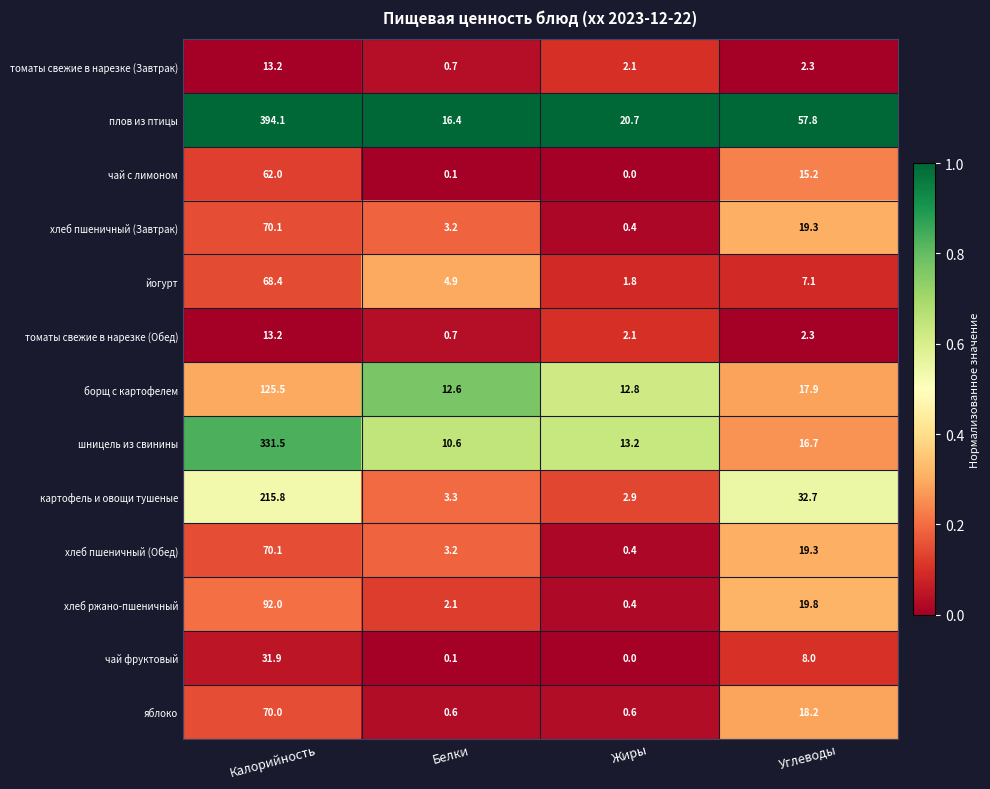

The хлеб пшеничный (Завтрак) series shows 19.3 at Углеводы. True or false?

True